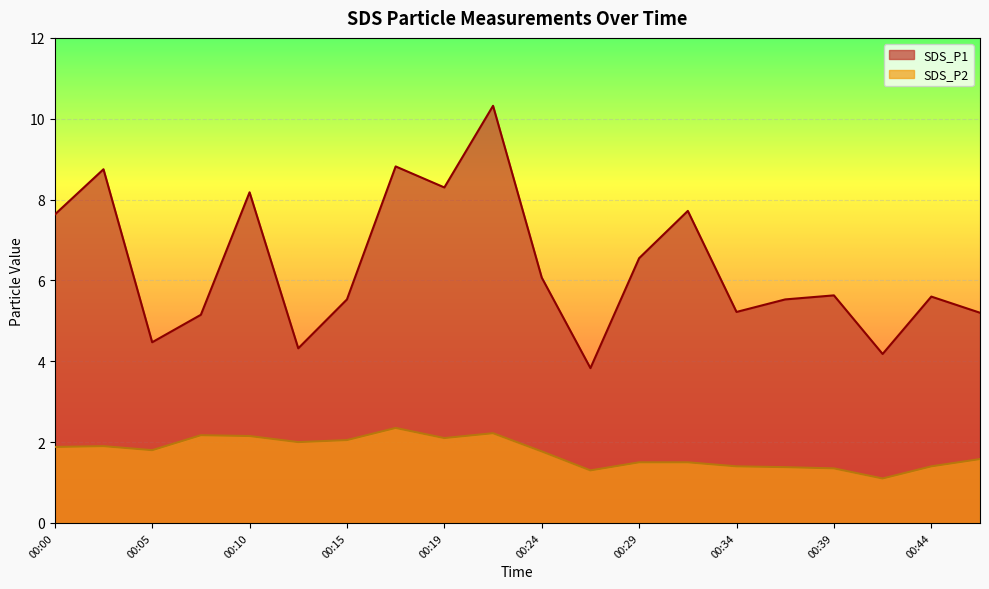

What is the average value of the SDS_P2 series?

1.7